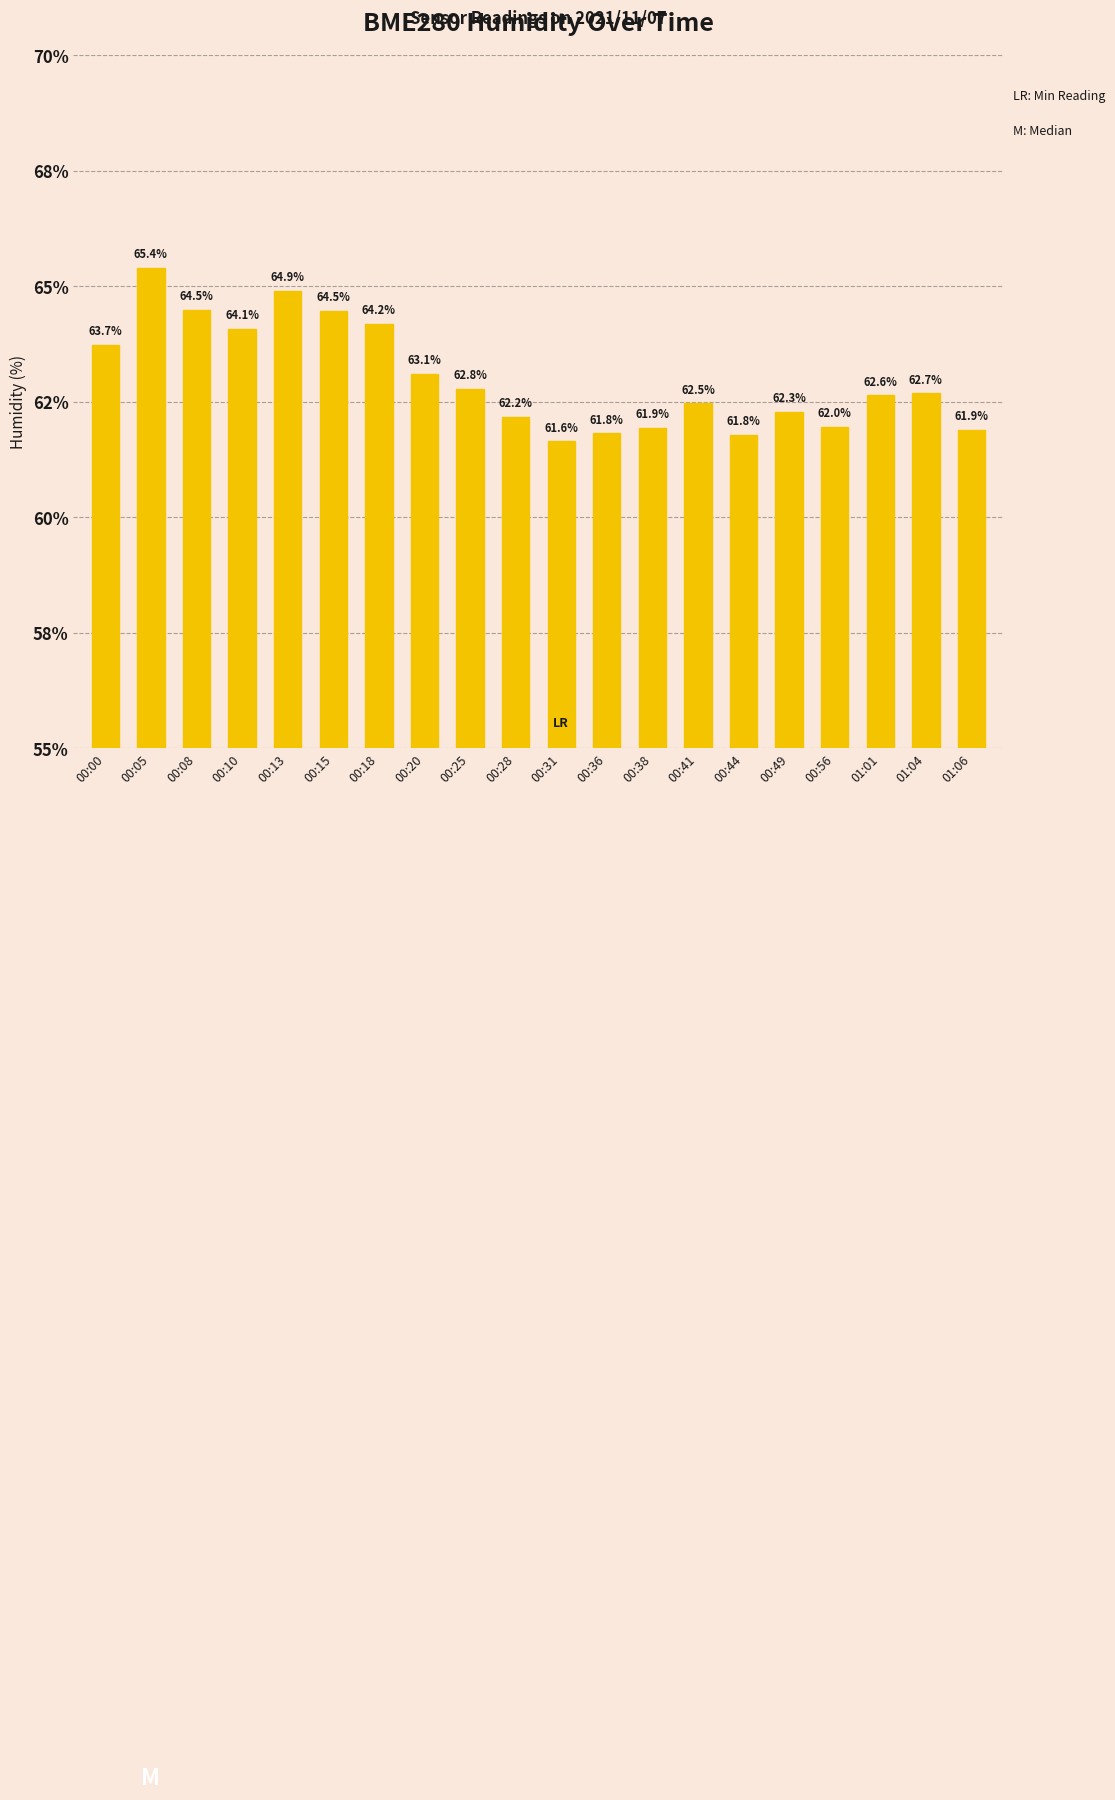

Are the bars horizontal?

No